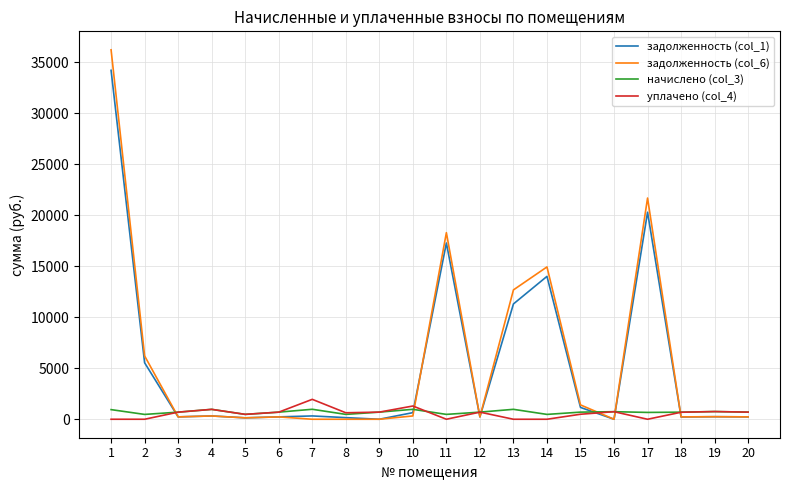

True or false: начислено (col_3) and задолженность (col_1) cross at least once.

True